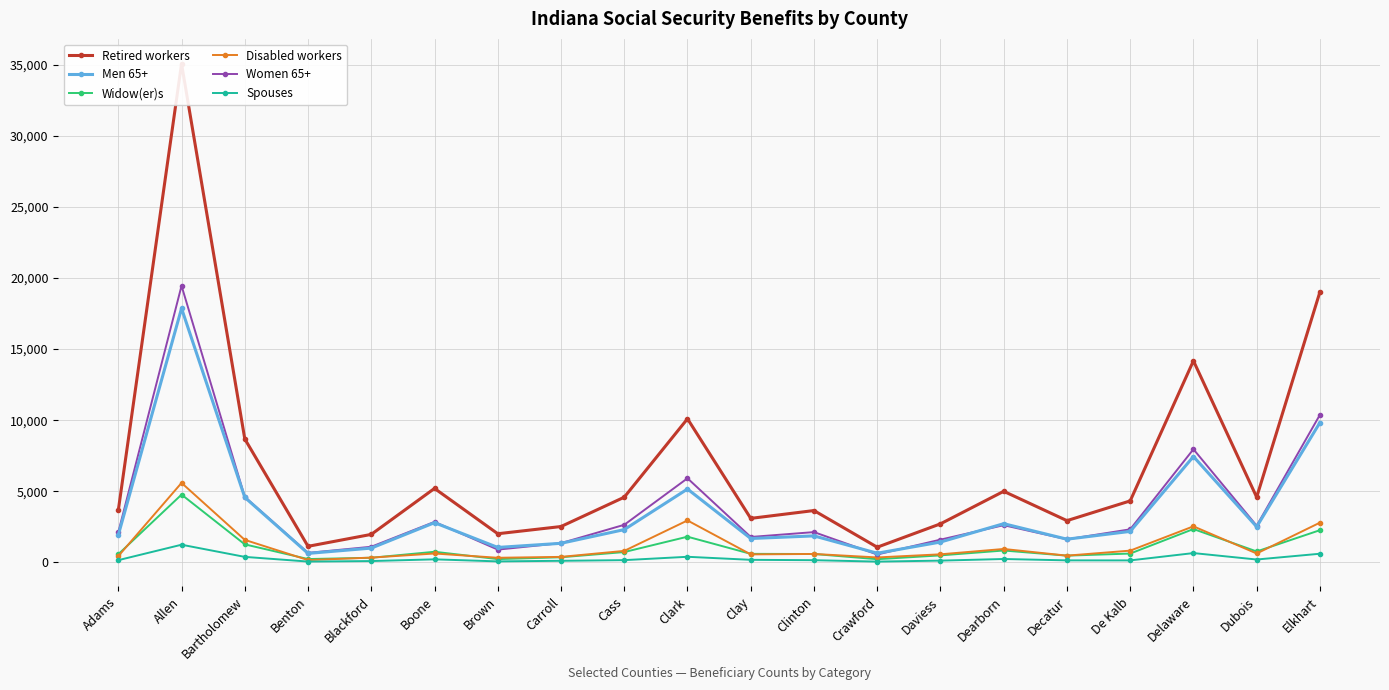

What is the value of the Retired workers point at the 14th from the left?

2713